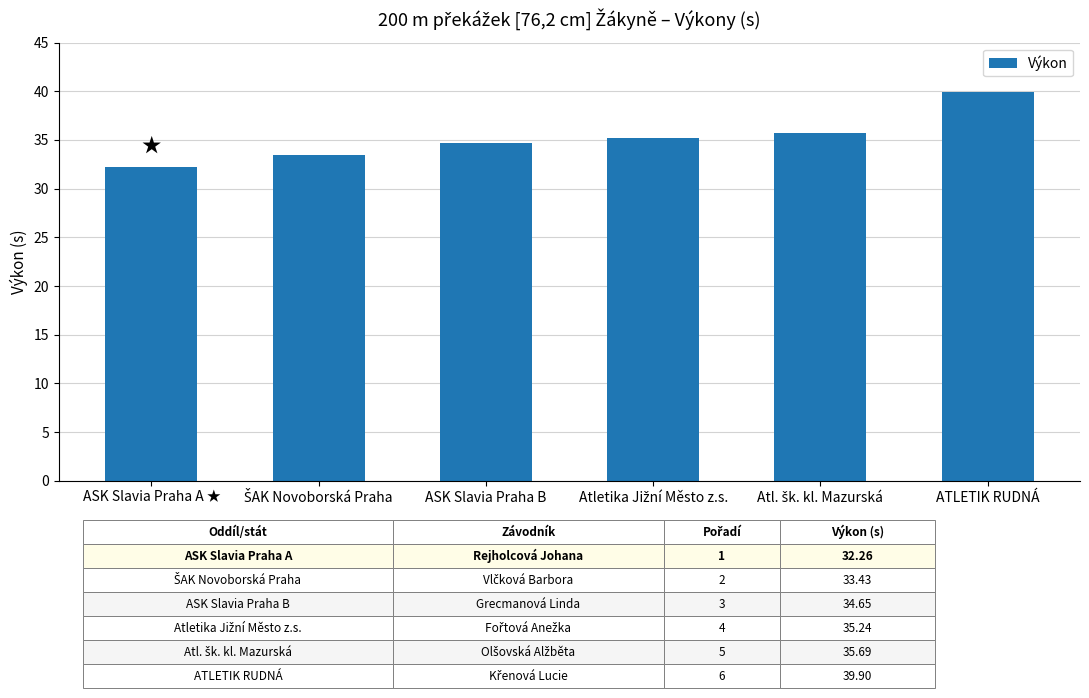

What is the value of the 6th bar from the left?

39.9